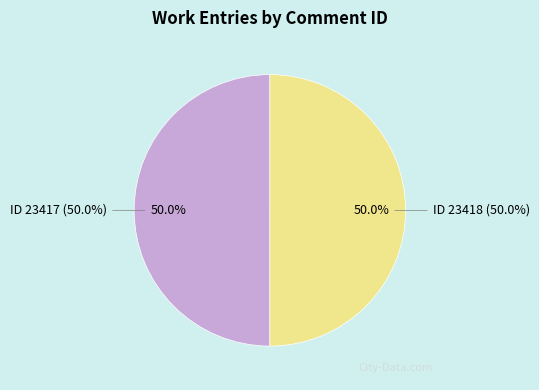

How much of the chart is everything except ID 23417?

50.0%